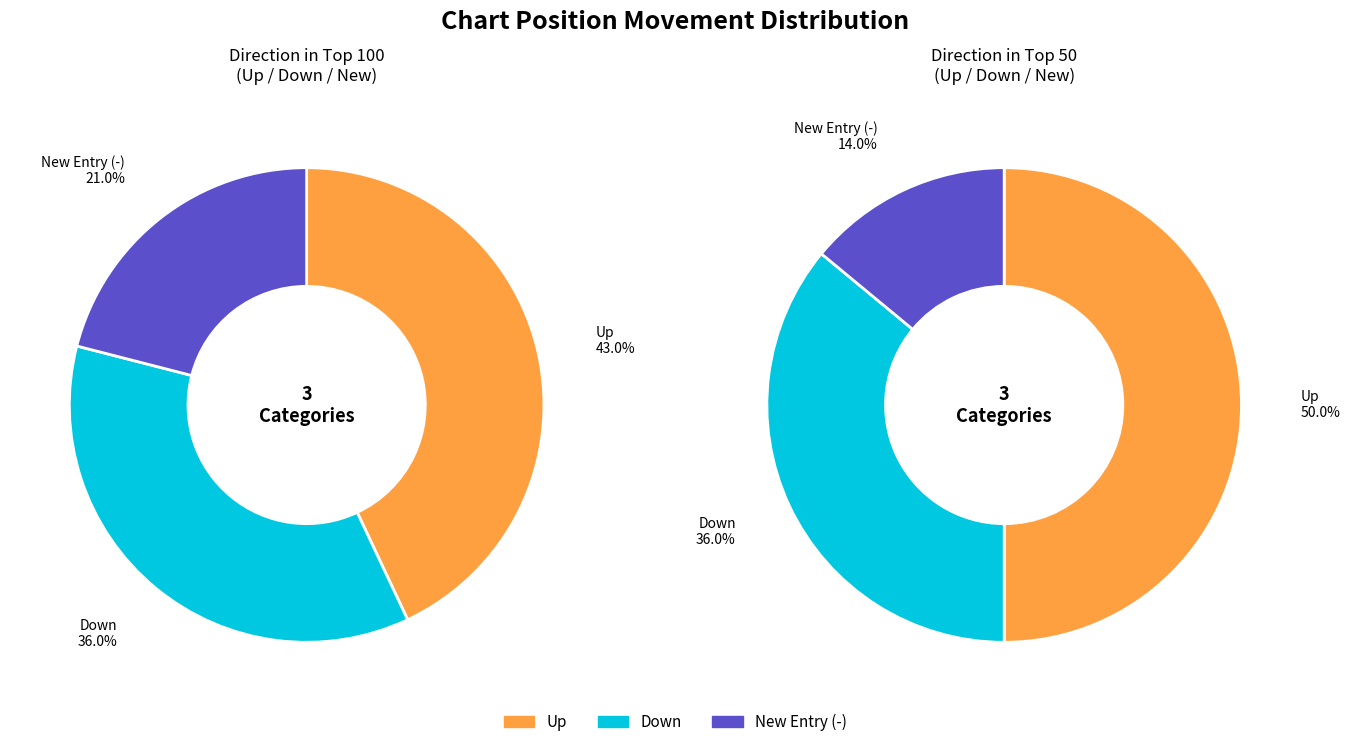

To the nearest percent, what portion does - represent?

21%